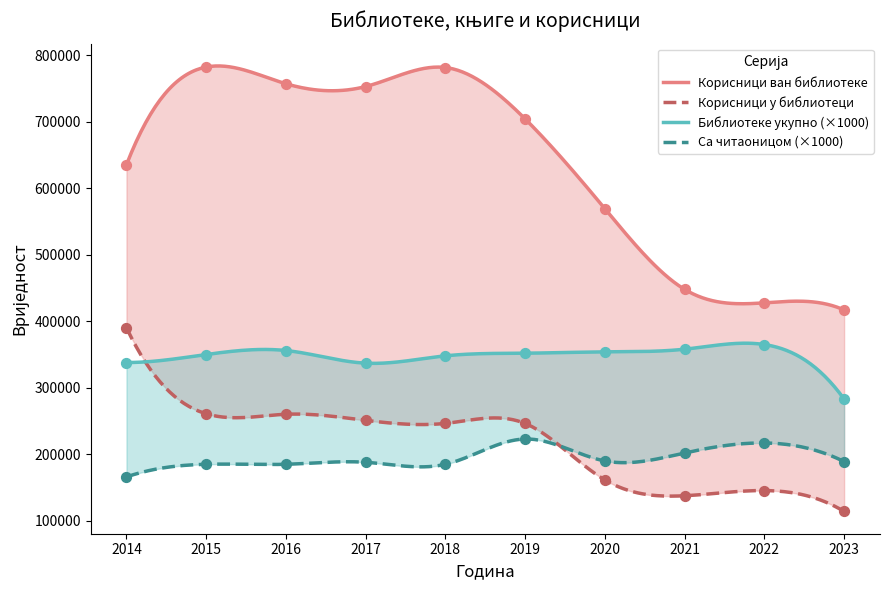

Which series has the largest total across all categories?

Корисници ван библиотеке